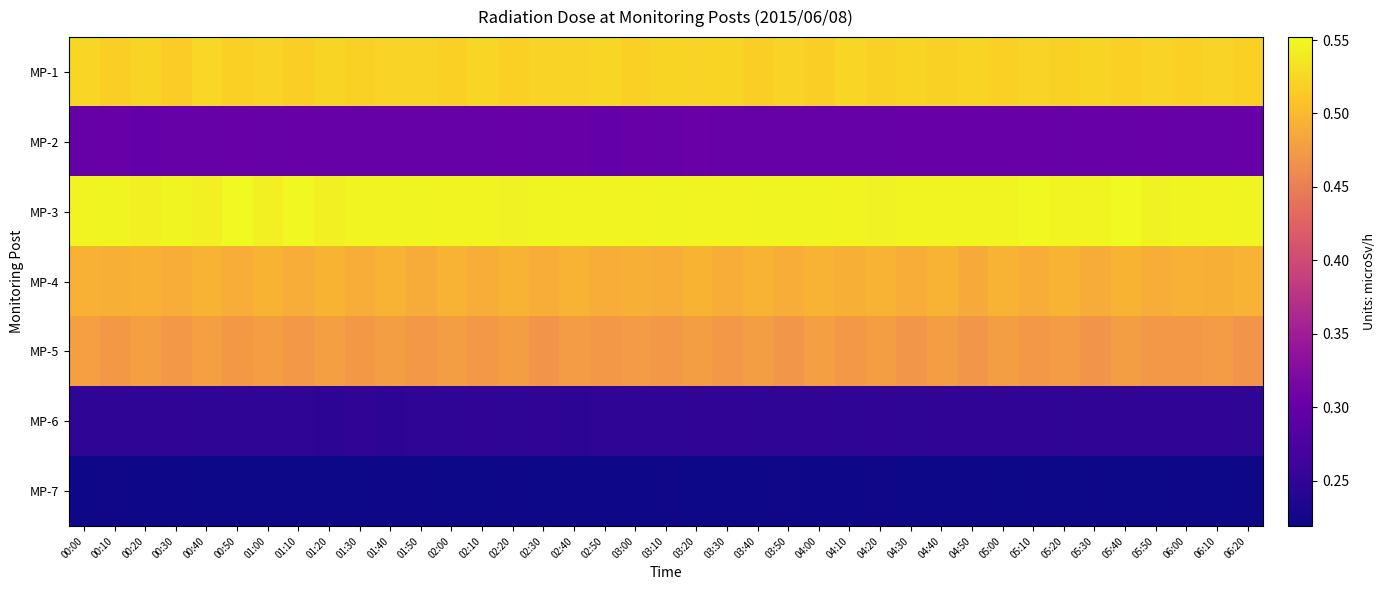

Which series has the largest total across all categories?

MP-3